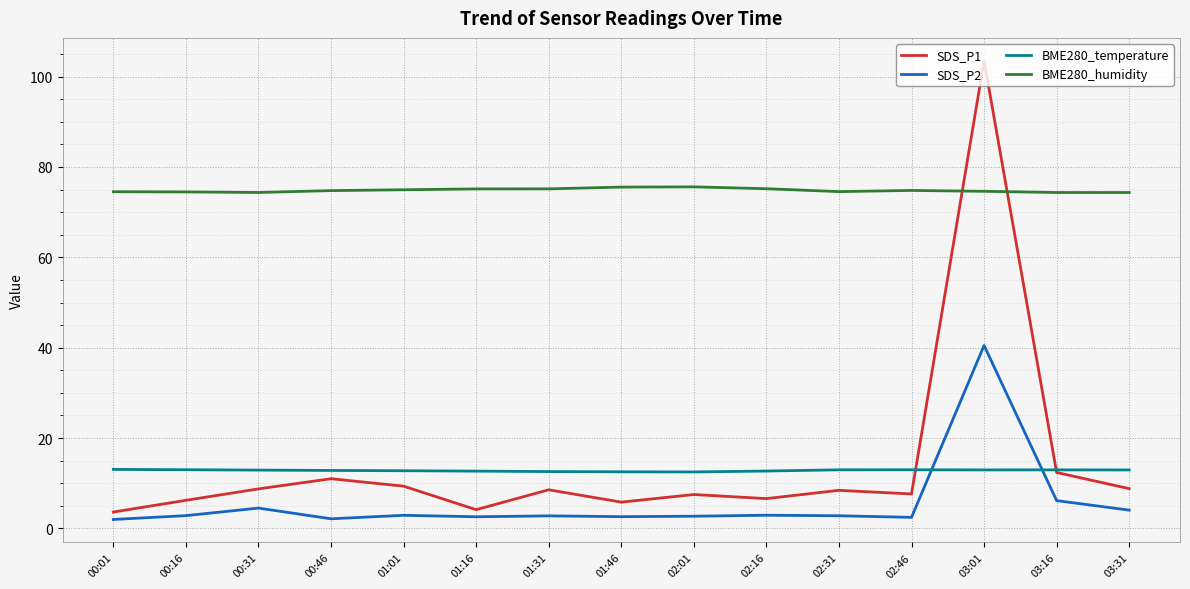

What is the sum of all BME280_humidity values?

1122.4